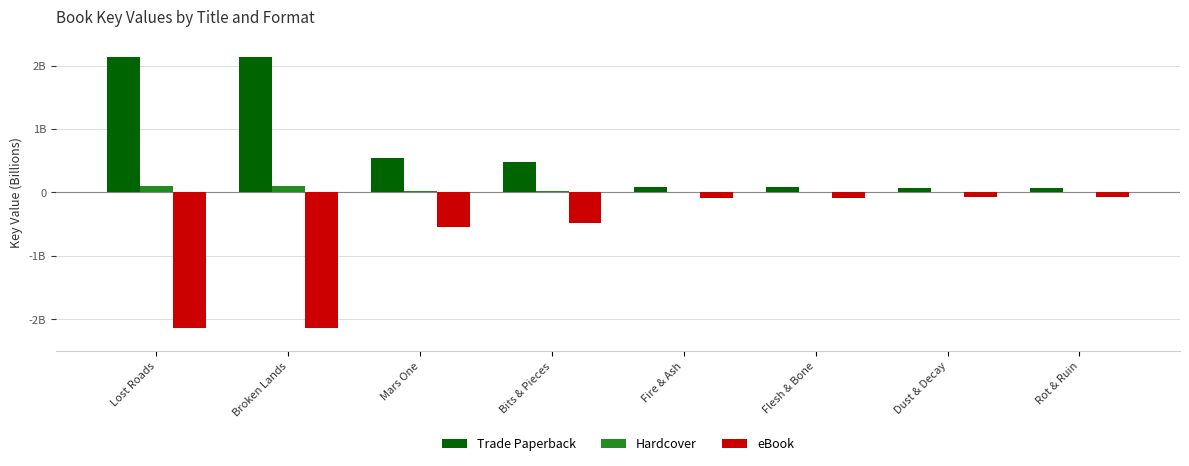

Rank the series by their average value, from lowest to highest.

eBook, Hardcover, Trade Paperback